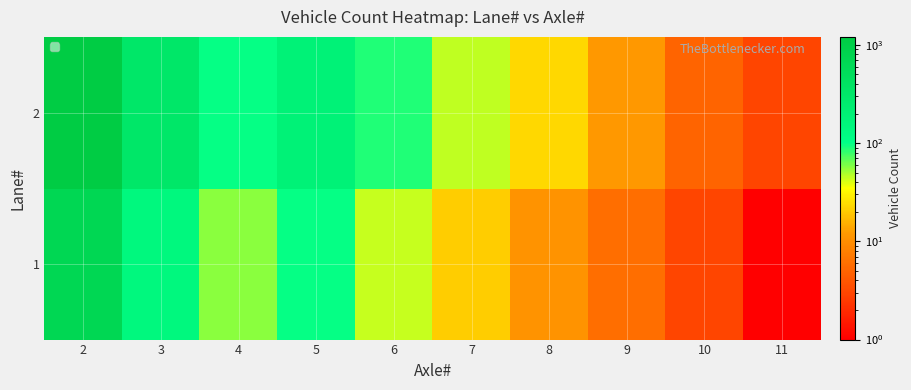

Reading left to right, extract all data points from this chart.

1: 2=687	3=142	4=56	5=98	6=44	7=21	8=11	9=6	10=3	11=1
2: 2=1205	3=312	4=98	5=187	6=89	7=45	8=23	9=12	10=5	11=3